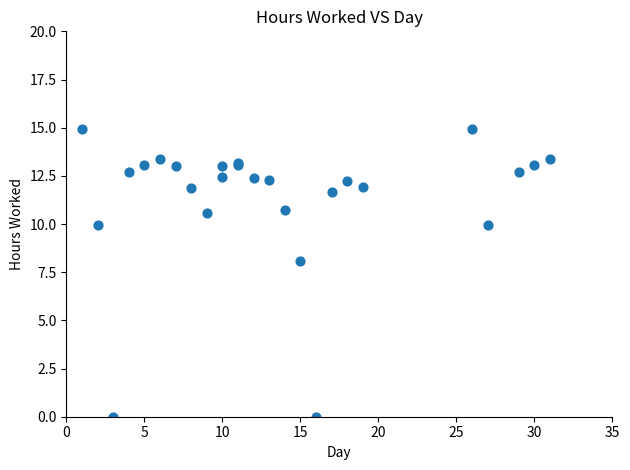

What Y value in the scatter plot is closest to 7?

8.1